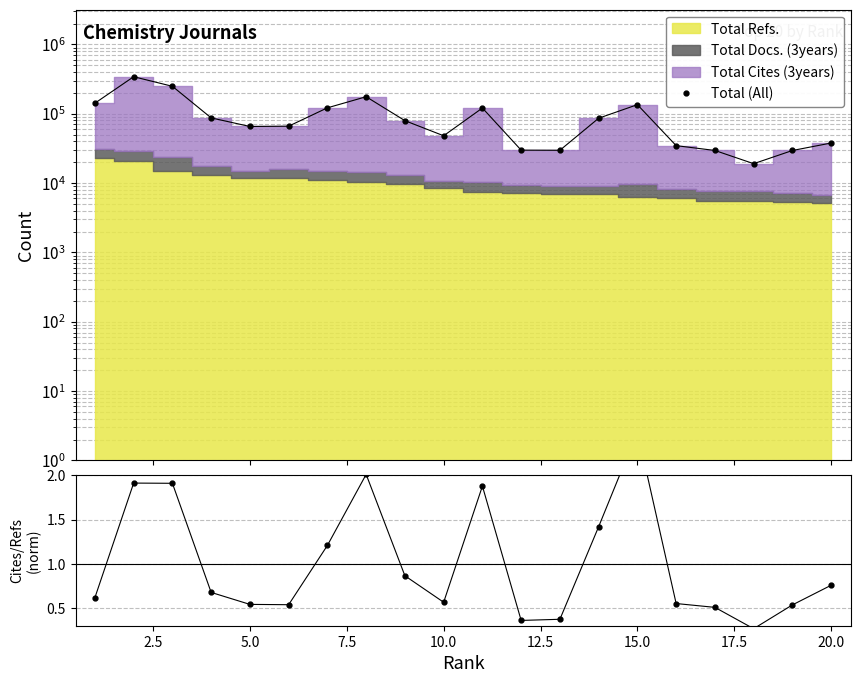

What is the smallest value displayed?

19045